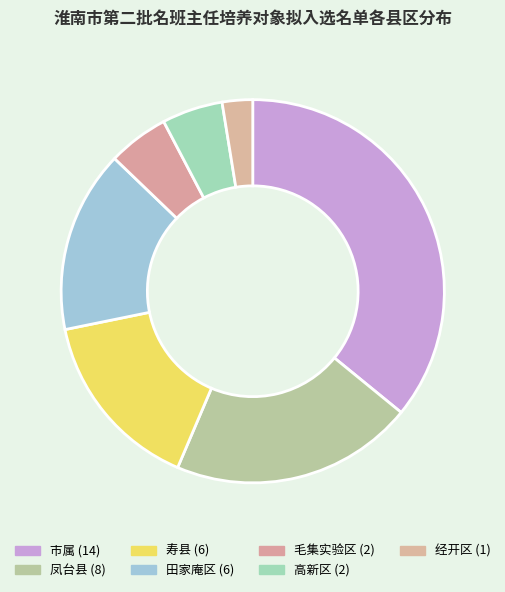

Which has a higher value, 凤台县 or 市属?

市属